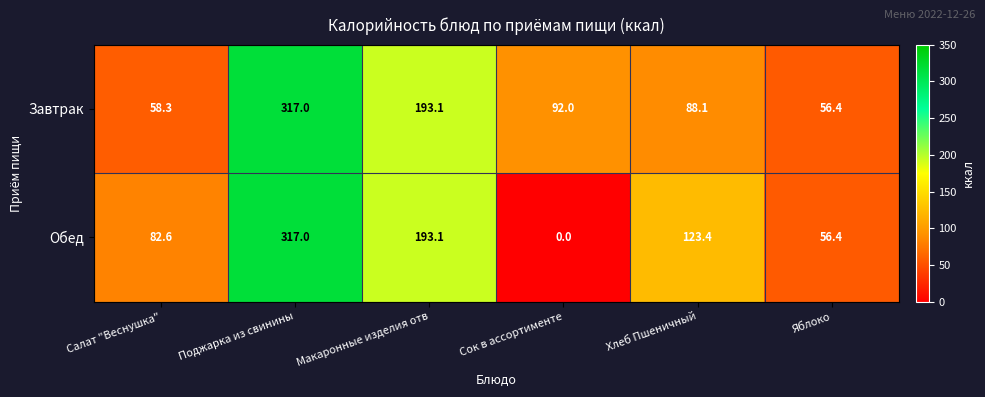

Where does the Завтрак series first go above 92?

Поджарка из свинины